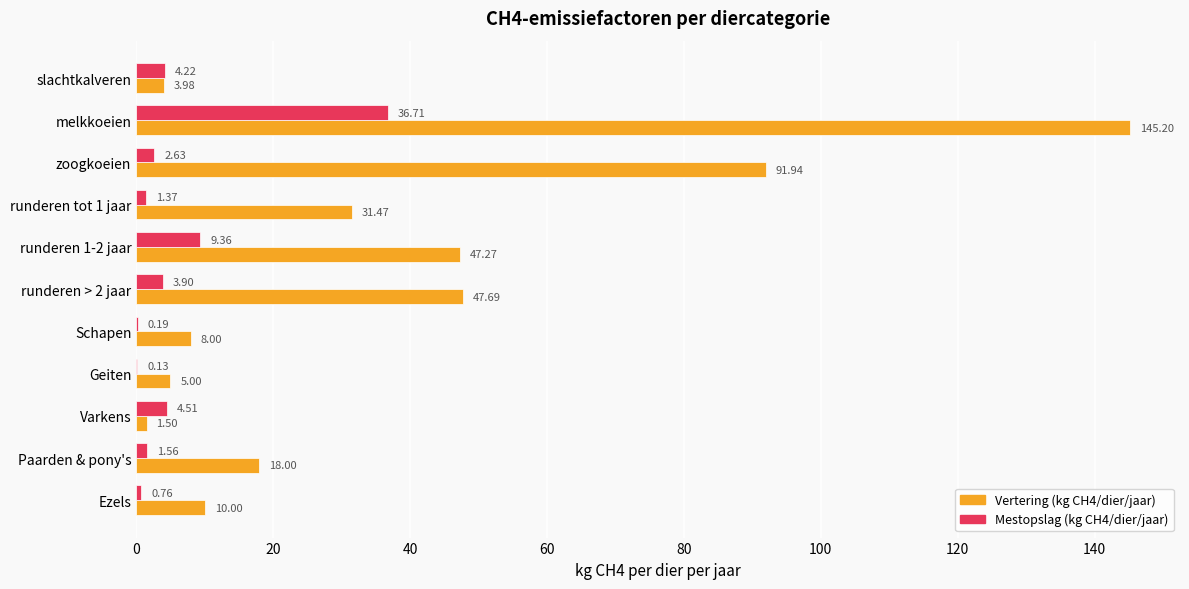

Where is Vertering (kg CH4/dier/jaar) nearest to the value 73?

zoogkoeien